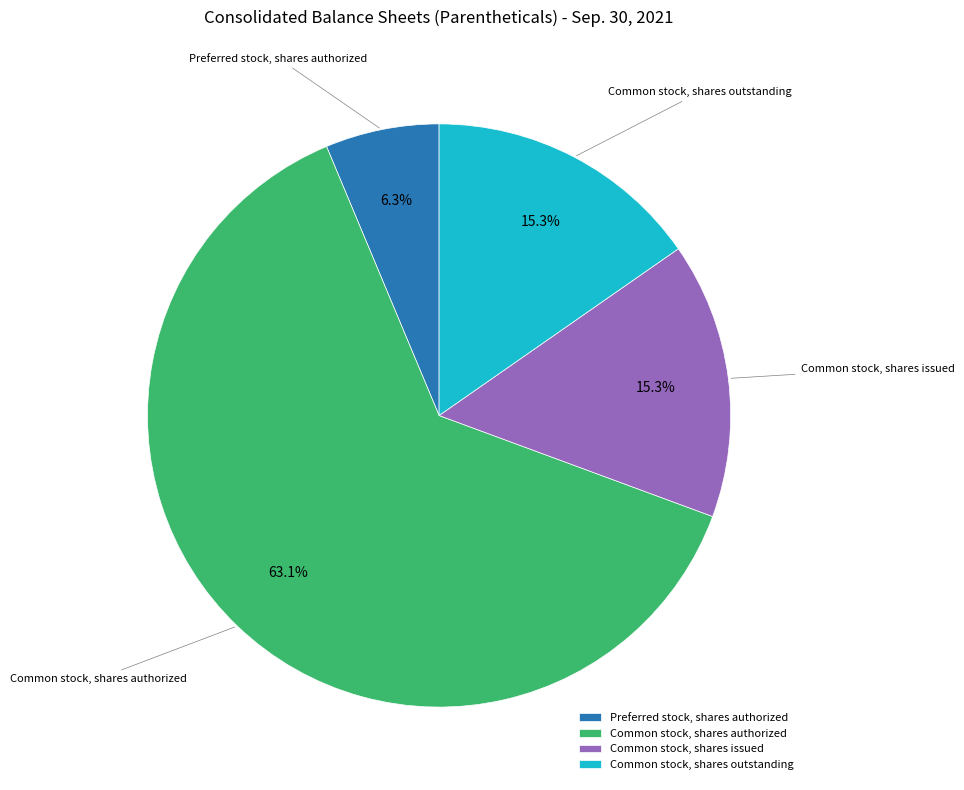

Count the number of slices in the pie.

4